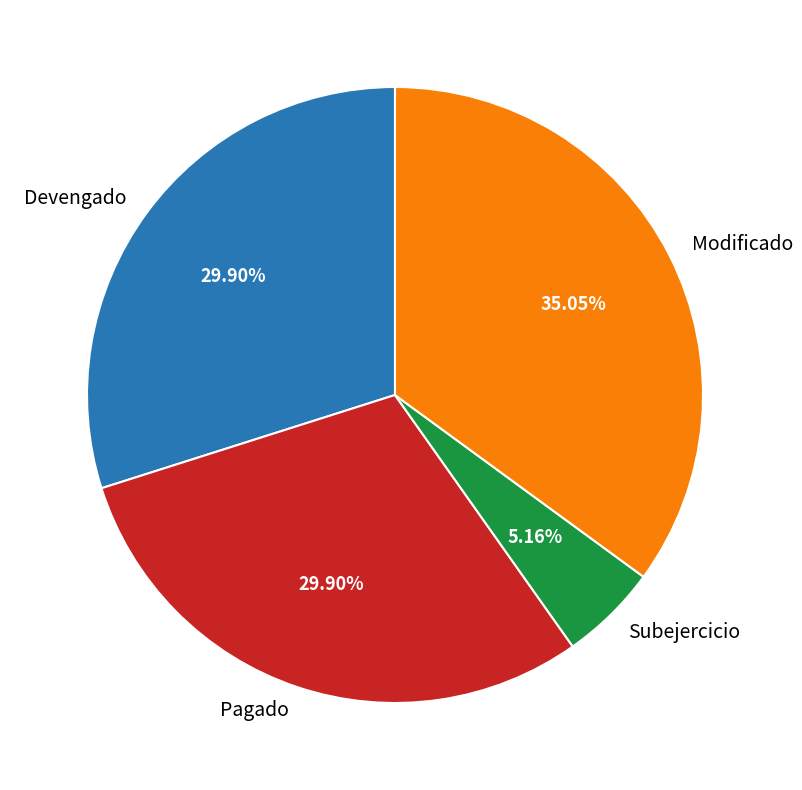

To the nearest percent, what is the combined percentage of Modificado and Subejercicio?

40%